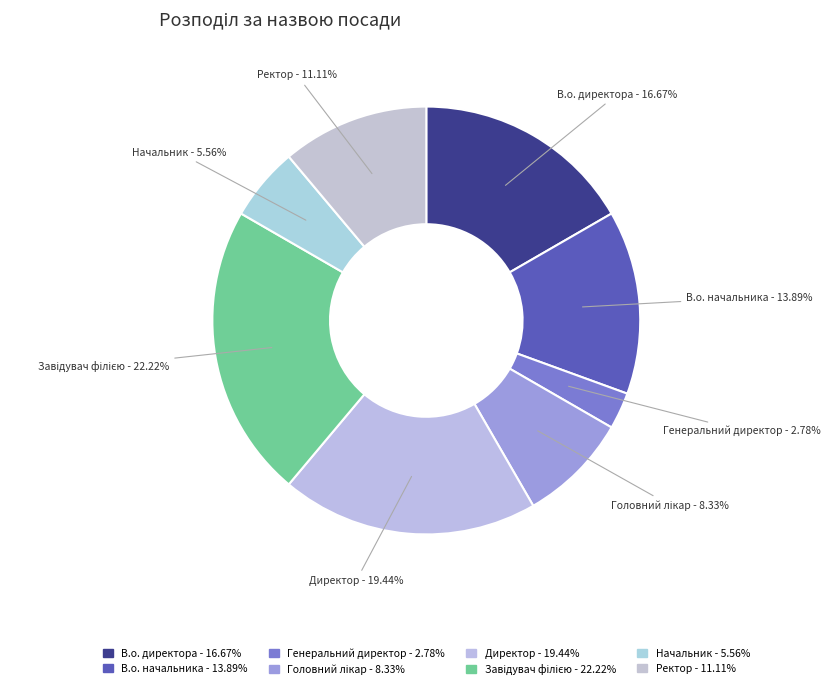

To the nearest percent, what is the difference between the largest and smallest slice percentages?

19%